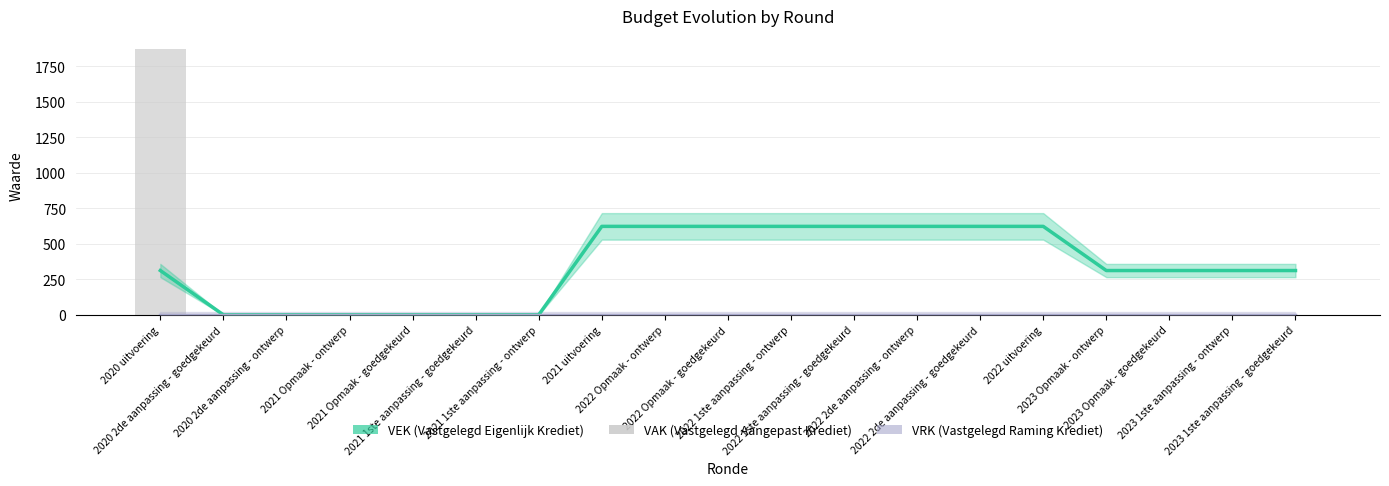

At 2021 Opmaak - goedgekeurd, list the series in order from smallest to largest.

VEK, VRK, VAK